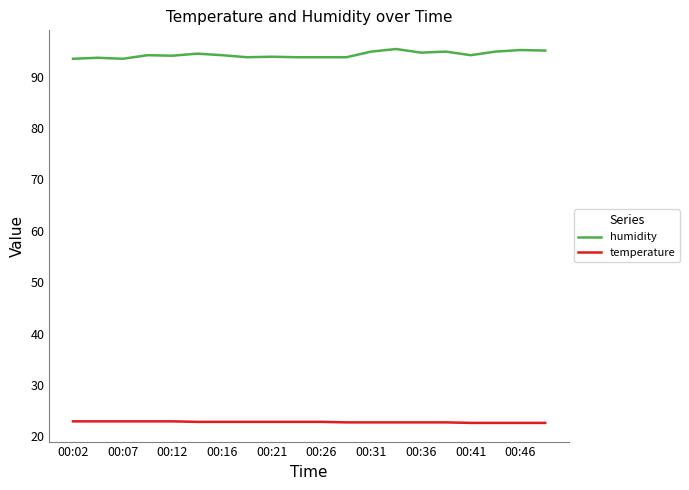

Rank the series by their average value, from lowest to highest.

temperature, humidity